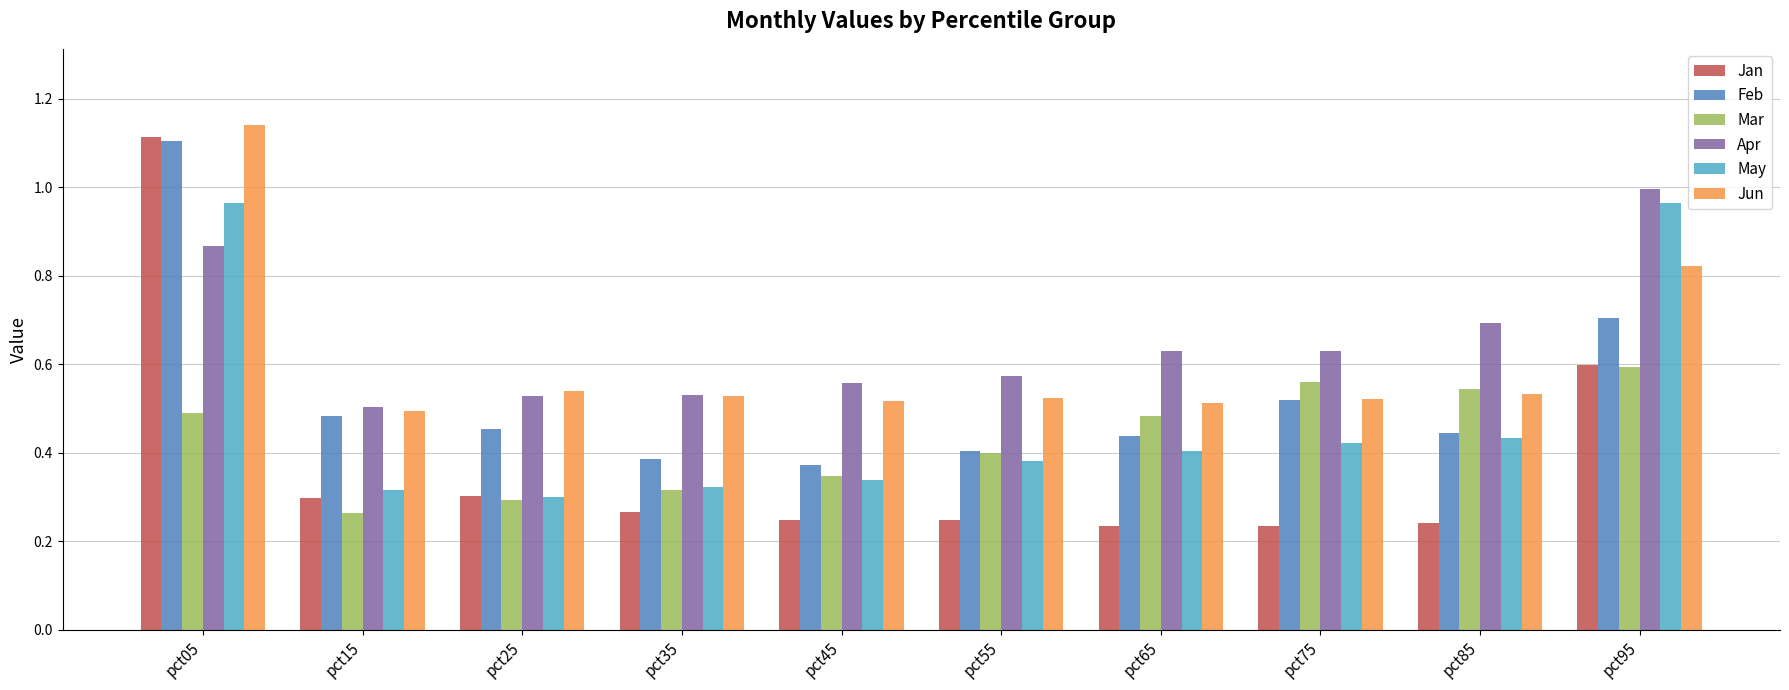

True or false: May has a value of 0.2 at pct35.

False